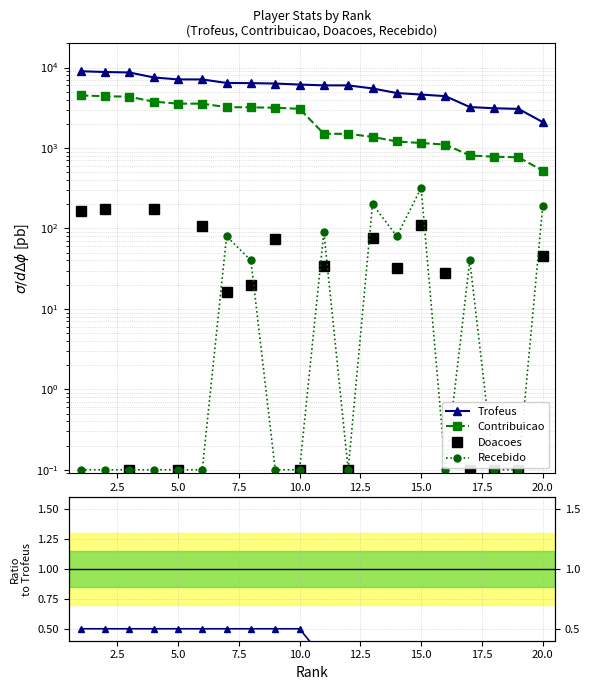

True or false: Contribuicao and Recebido cross at least once.

False